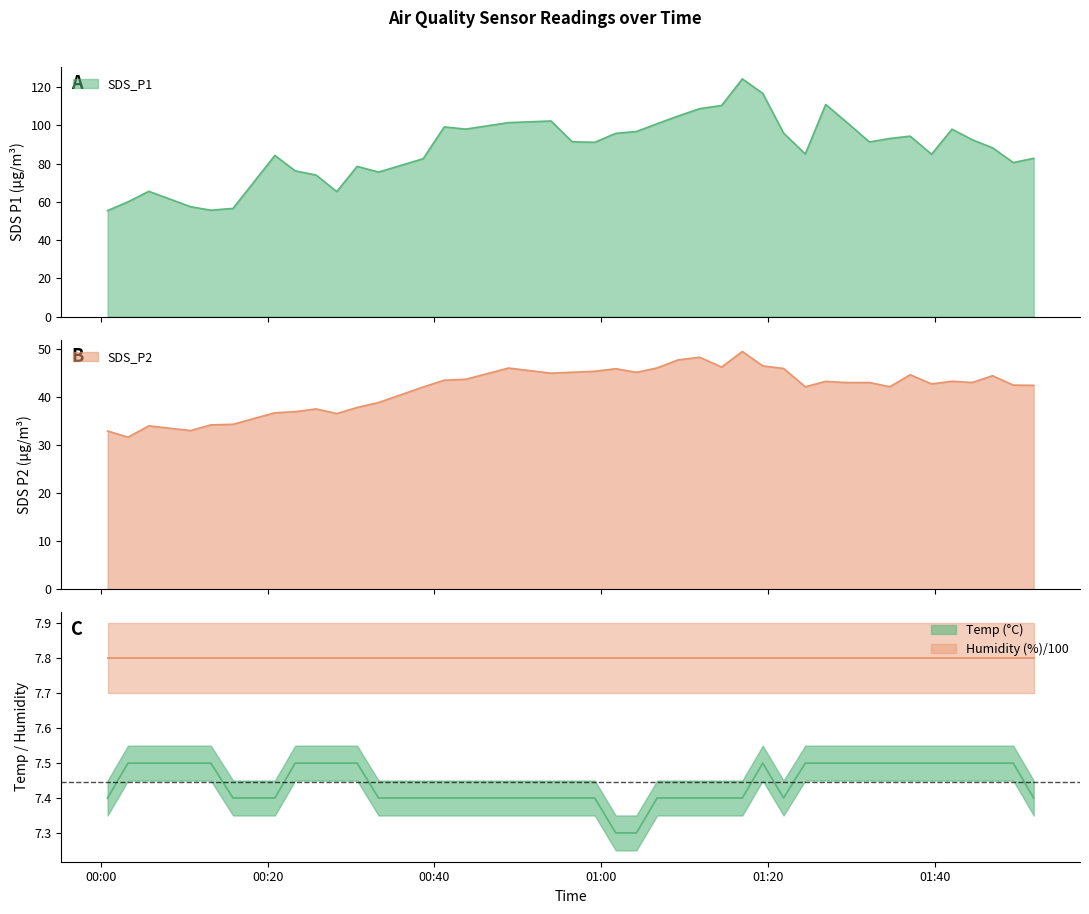

What is the highest value of the SDS_P2 series?

49.4